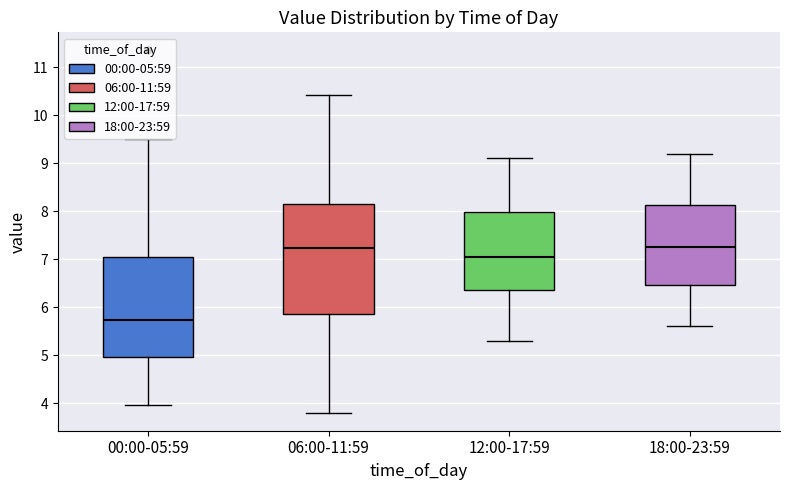

Where does the lower whisker of the box for 06:00-11:59 end on the y-axis? The values are not printed on the chart, so give them approximately, as read against the axis.

3.8